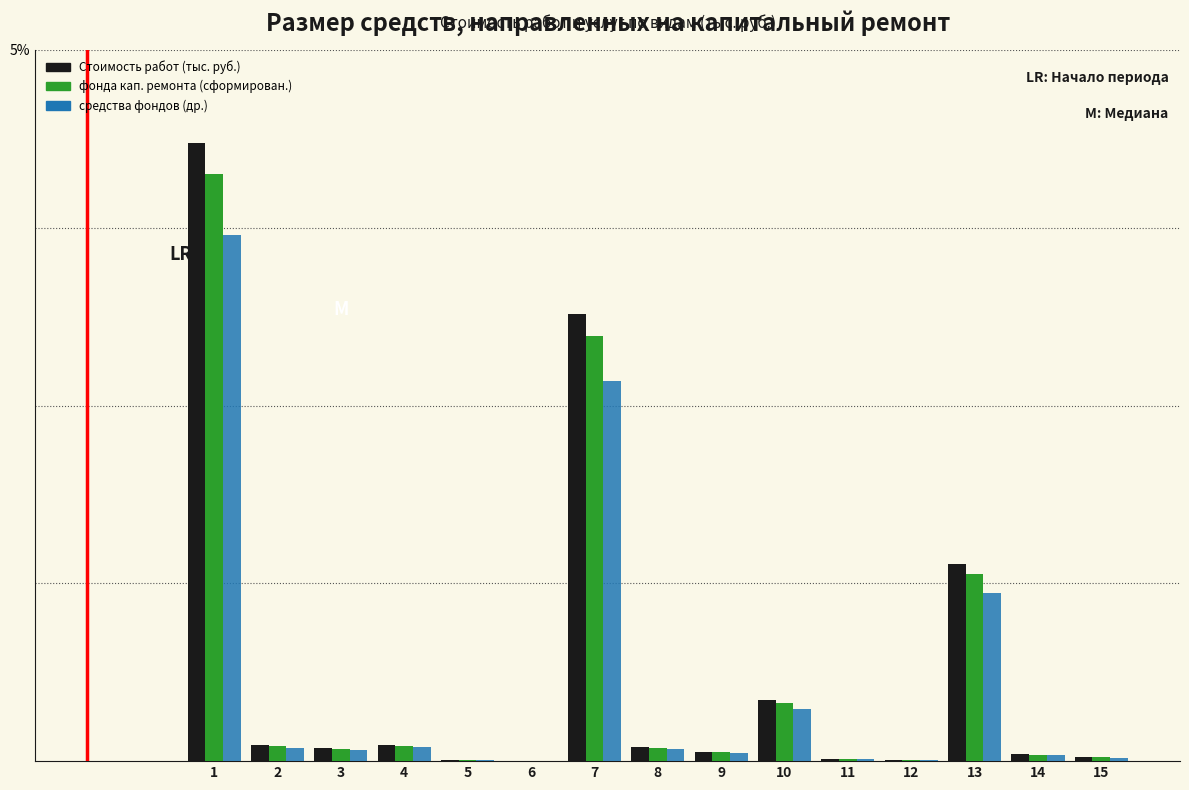

Are the bars grouped side by side (vs. stacked)?

Yes